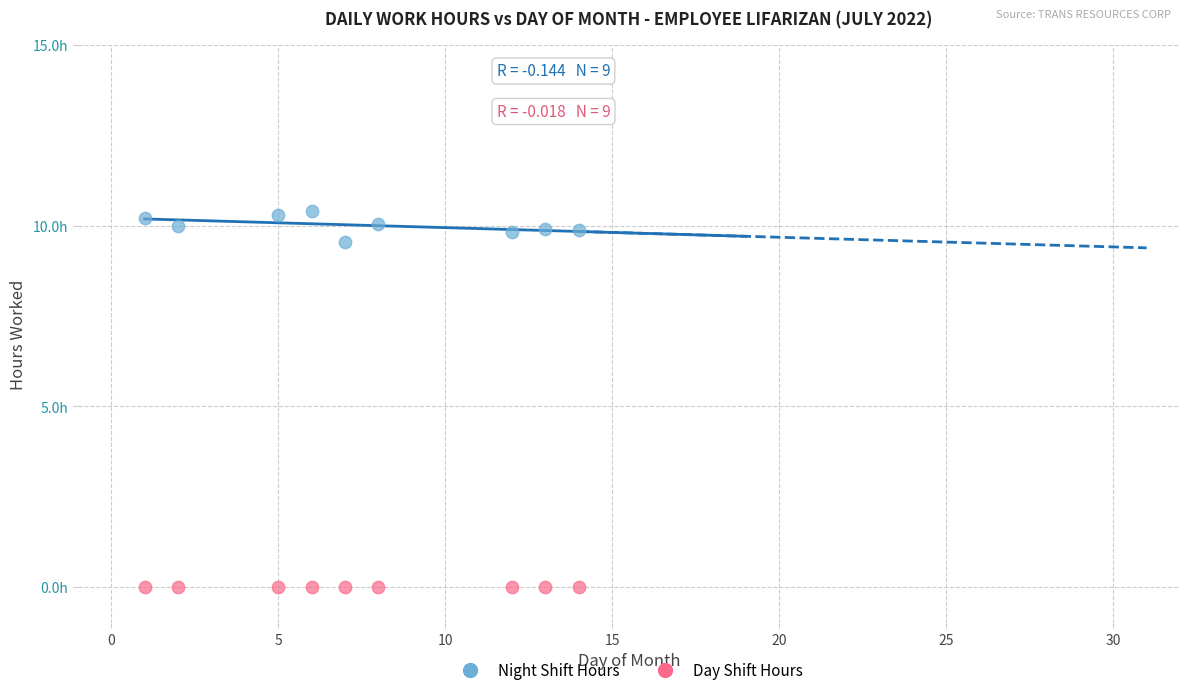

What are all the series names shown in the legend?

Night Shift Hours, Day Shift Hours